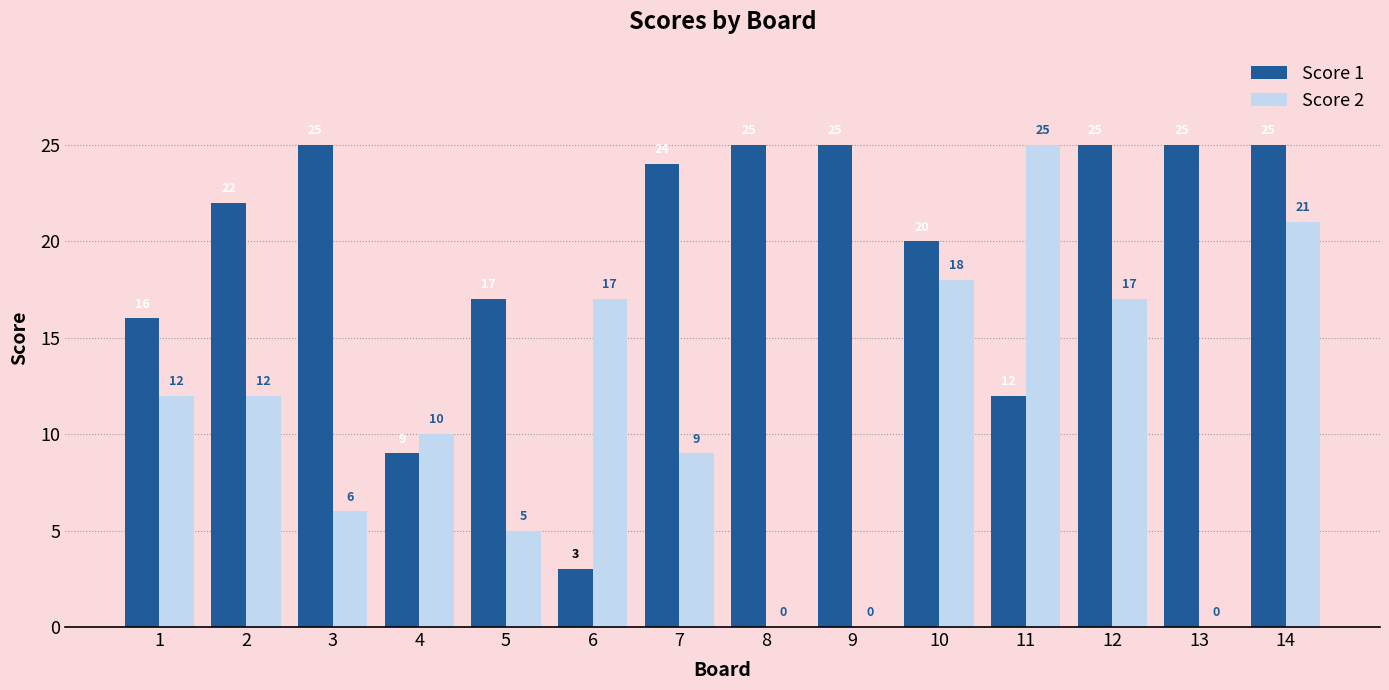

What are all the series names shown in the legend?

Score 1, Score 2